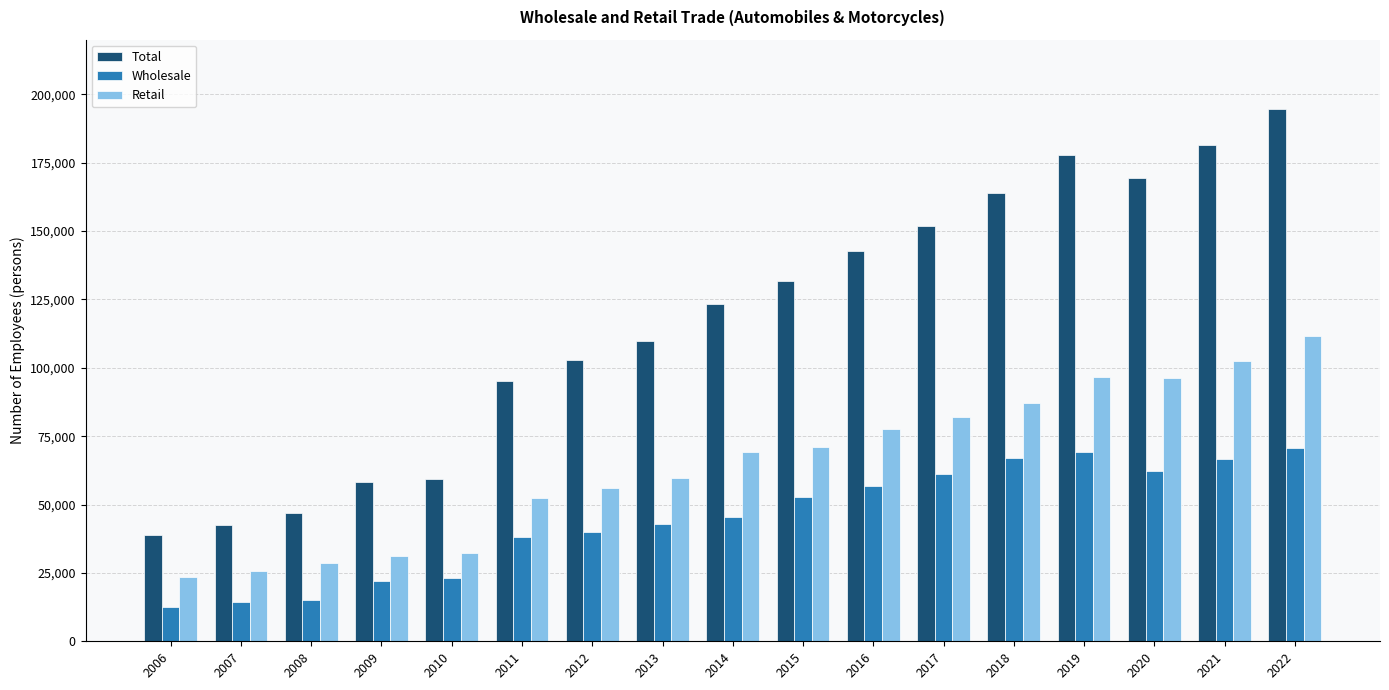

Which series has the widest spread of values?

Total